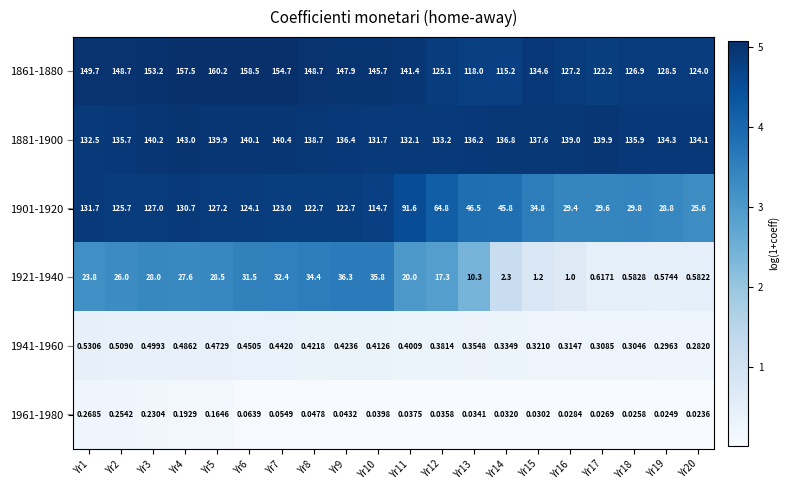

Is the value of 1961-1980 at Yr20 greater than the value of 1861-1880 at Yr14?

No